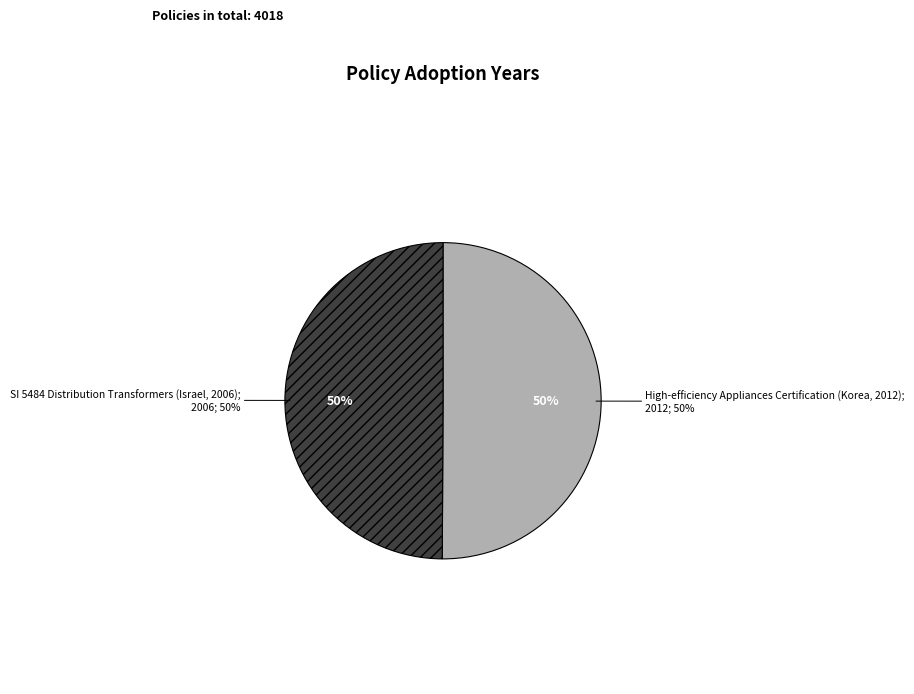

Rank the categories by value from highest to lowest.

High-efficiency Appliances Certification (Korea, 2012), SI 5484 Distribution Transformers (Israel, 2006)